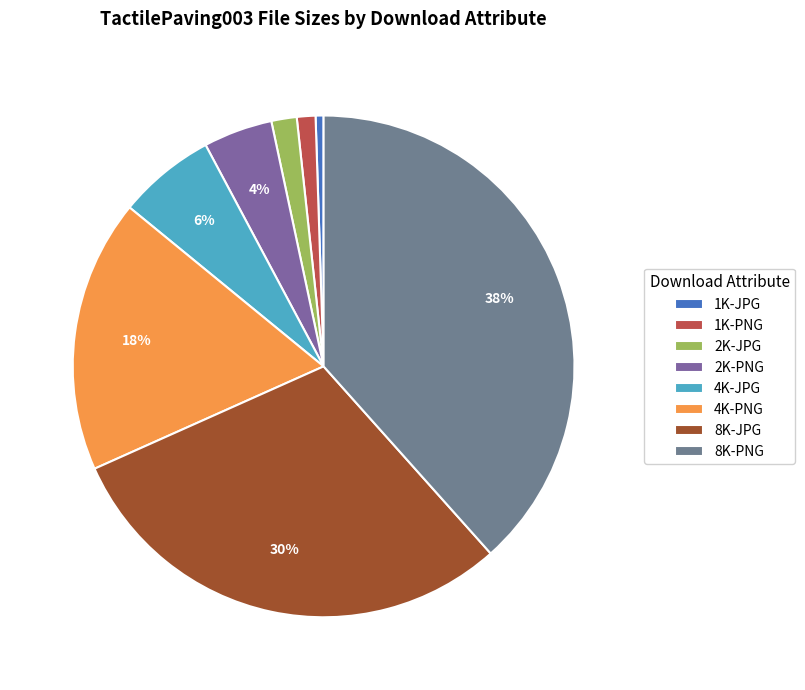

To the nearest percent, what portion does 2K-JPG represent?

2%